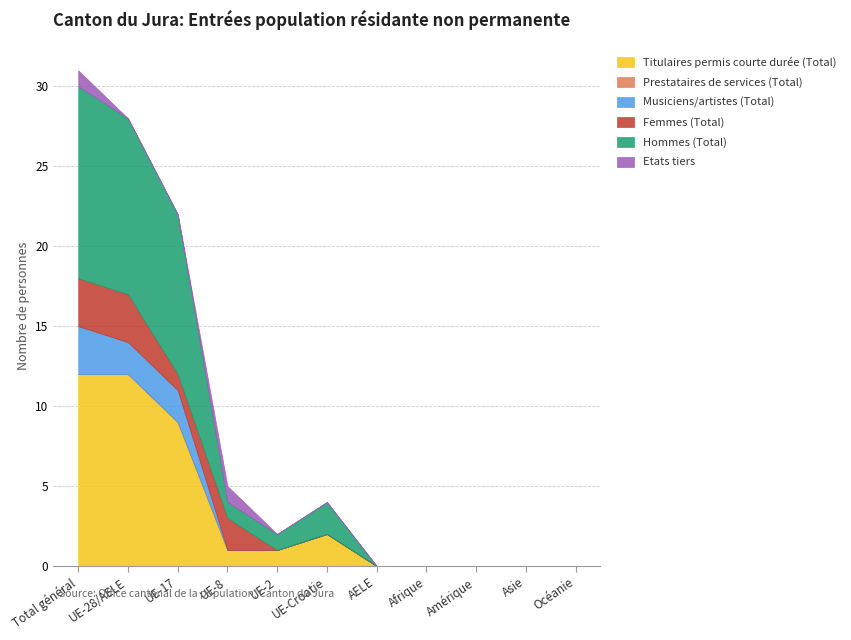

Reading left to right, transcribe all the data shown in this chart.

Titulaires permis courte durée (Total): 12	12	9	1	1	2	0	0	0	0	0
Prestataires de services (Total): 0	0	0	0	0	0	0	0	0	0	0
Musiciens/artistes (Total): 3	2	2	0	0	0	0	0	0	0	0
Femmes (Total): 3	3	1	2	0	0	0	0	0	0	0
Hommes (Total): 12	11	10	1	1	2	0	0	0	0	0
Etats tiers: 1	0	0	1	0	0	0	0	0	0	0